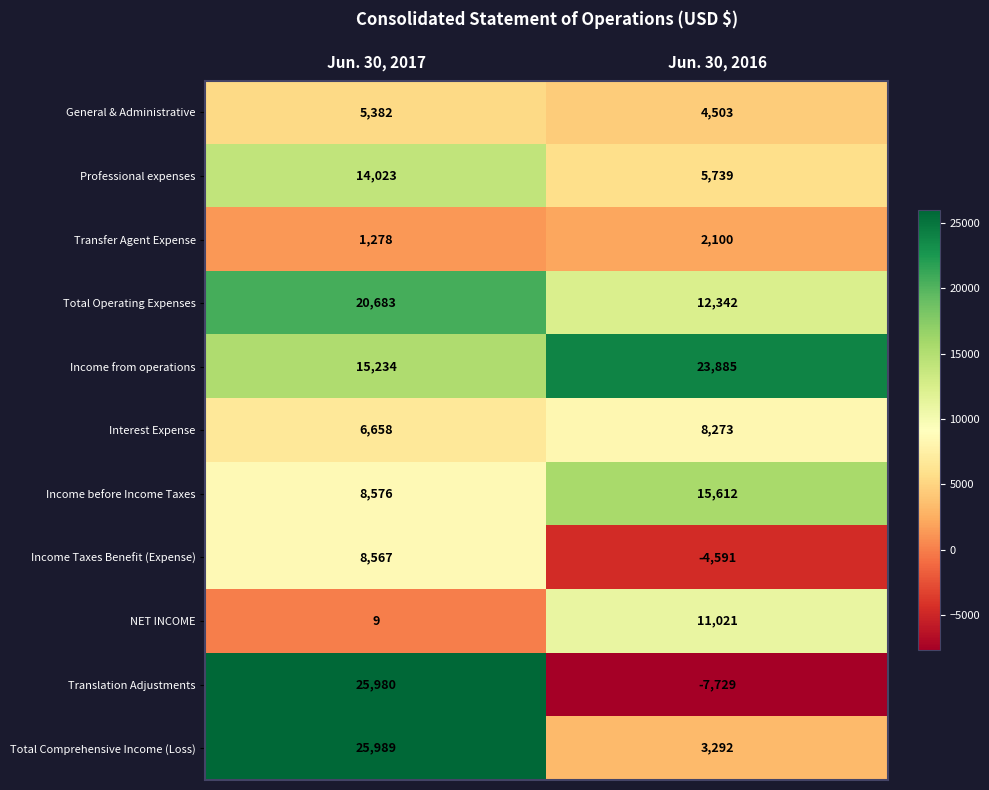

Where is Total Comprehensive Income (Loss) nearest to the value 14640?

Jun. 30, 2016